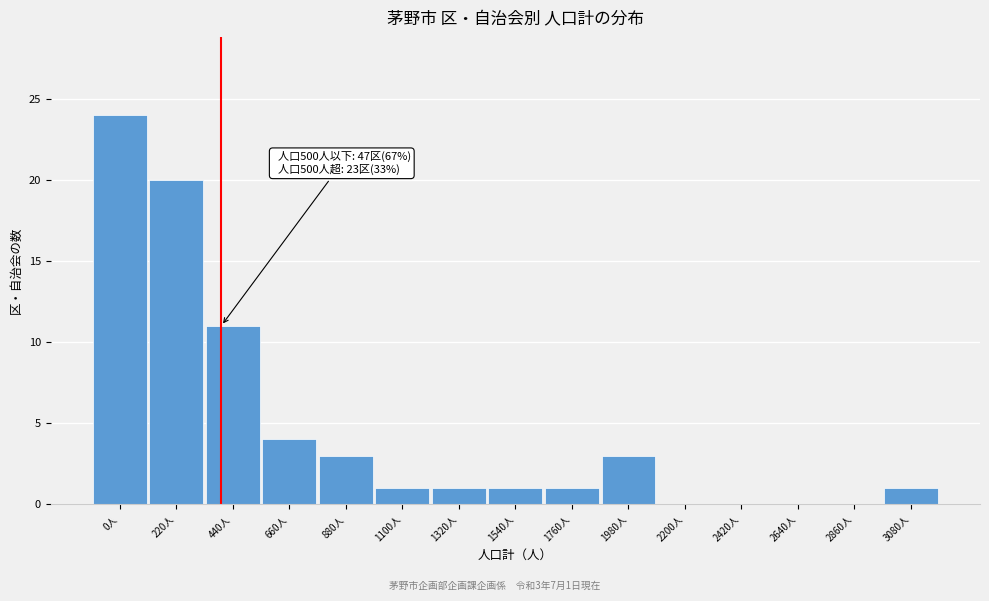

Reading right to left, extract all data points from this chart.

3080人=1	2860人=0	2640人=0	2420人=0	2200人=0	1980人=3	1760人=1	1540人=1	1320人=1	1100人=1	880人=3	660人=4	440人=11	220人=20	0人=24